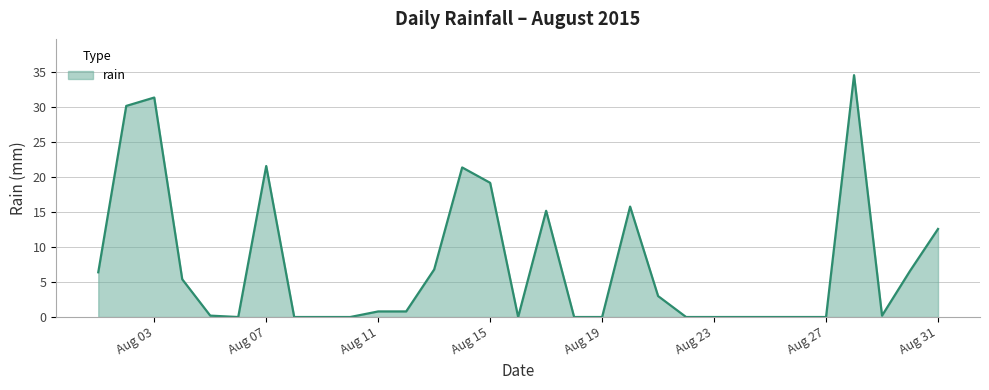

What is the maximum value shown in the chart?

34.6